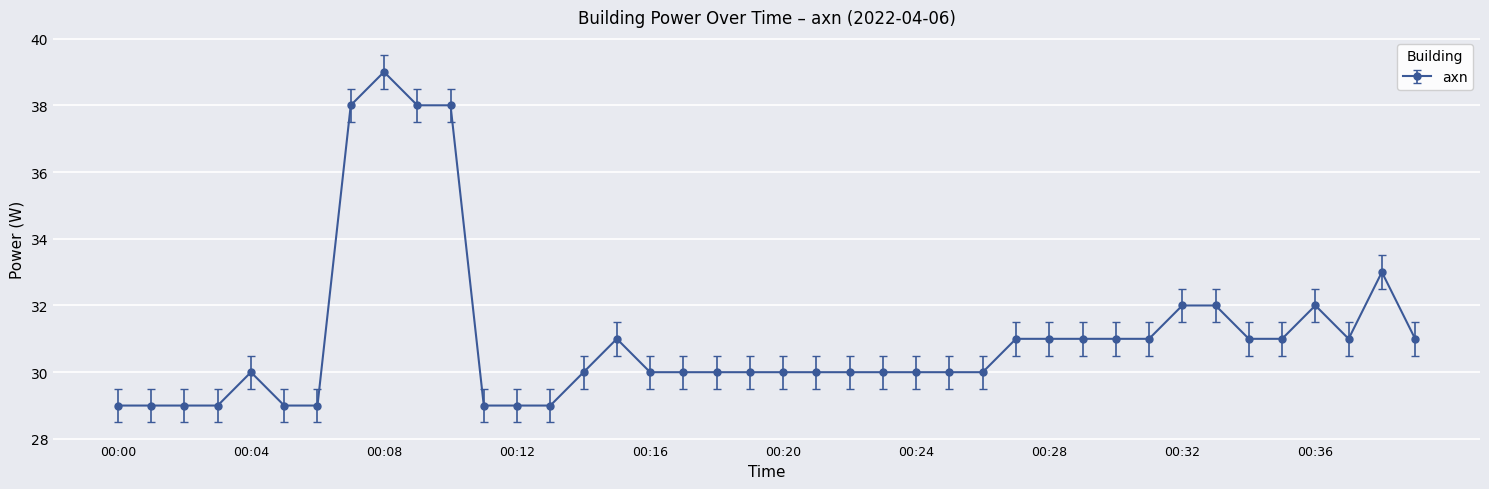

What is the value of the 11th point from the left?

38